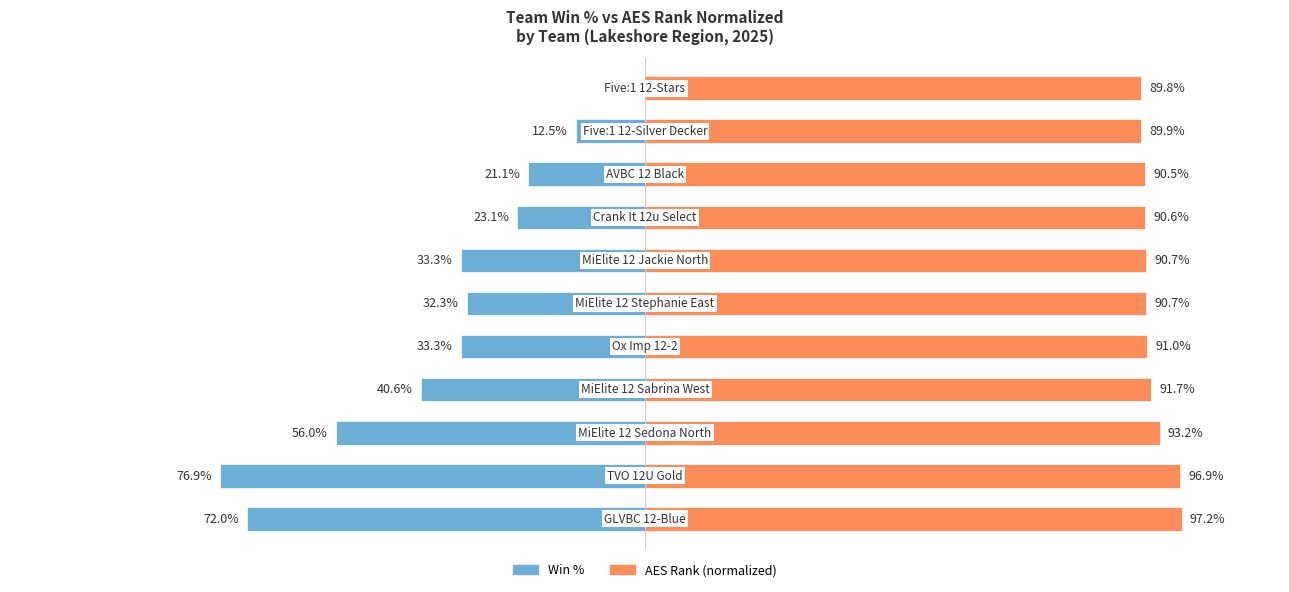

Reading left to right, extract all data points from this chart.

Win %: -72.0	-76.9	-56.0	-40.6	-33.3	-32.3	-33.3	-23.1	-21.1	-12.5	0.0
AES Rank (norm): 97.2	96.9	93.2	91.7	91.0	90.7	90.7	90.6	90.5	89.9	89.8